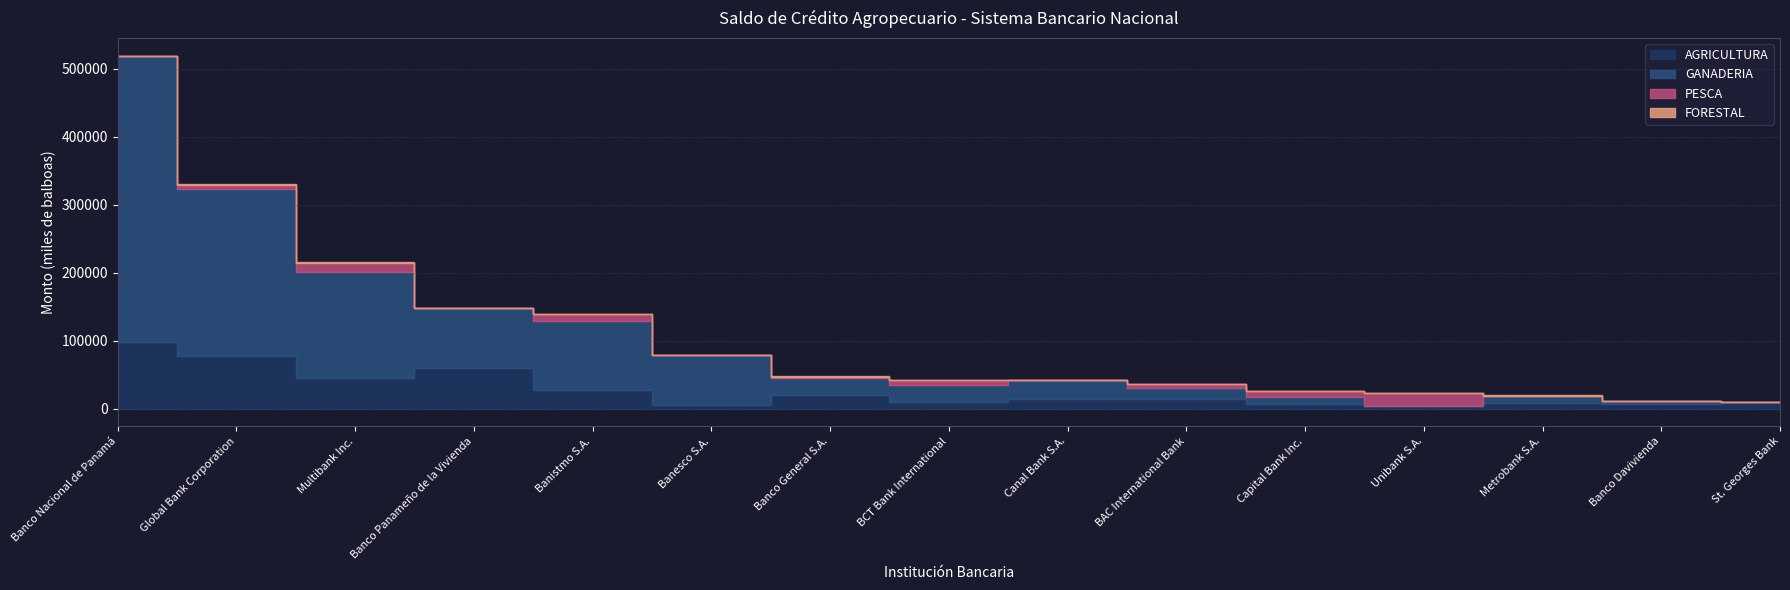

What is the spread (max minus min) of values at Banistmo S.A.?

102186.2